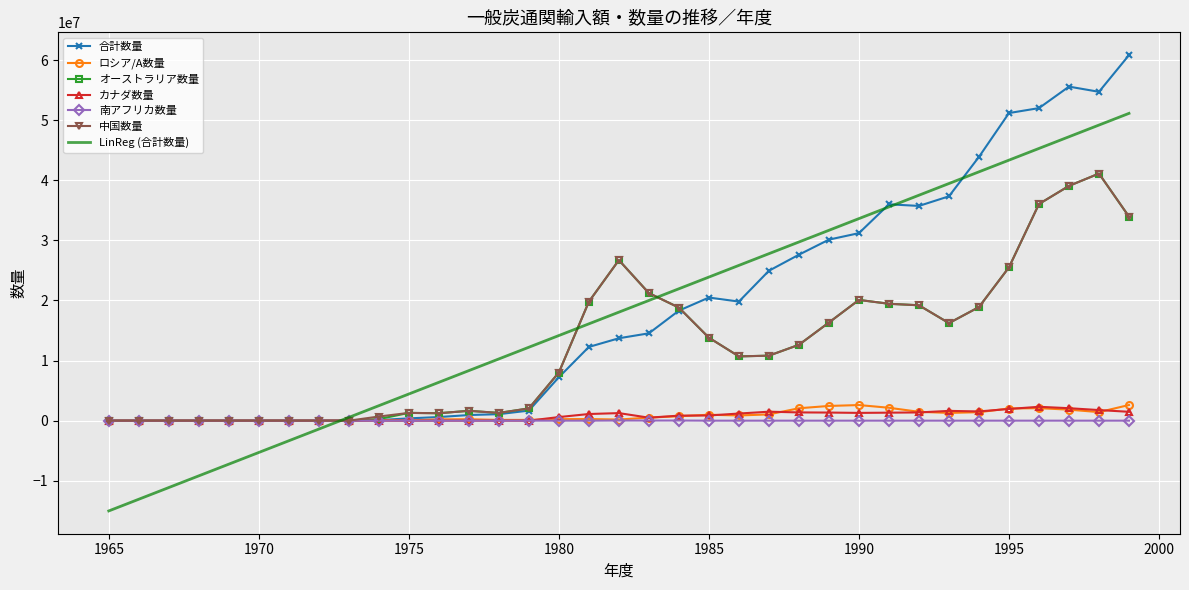

What is the minimum value shown in the chart?

-15022548.6